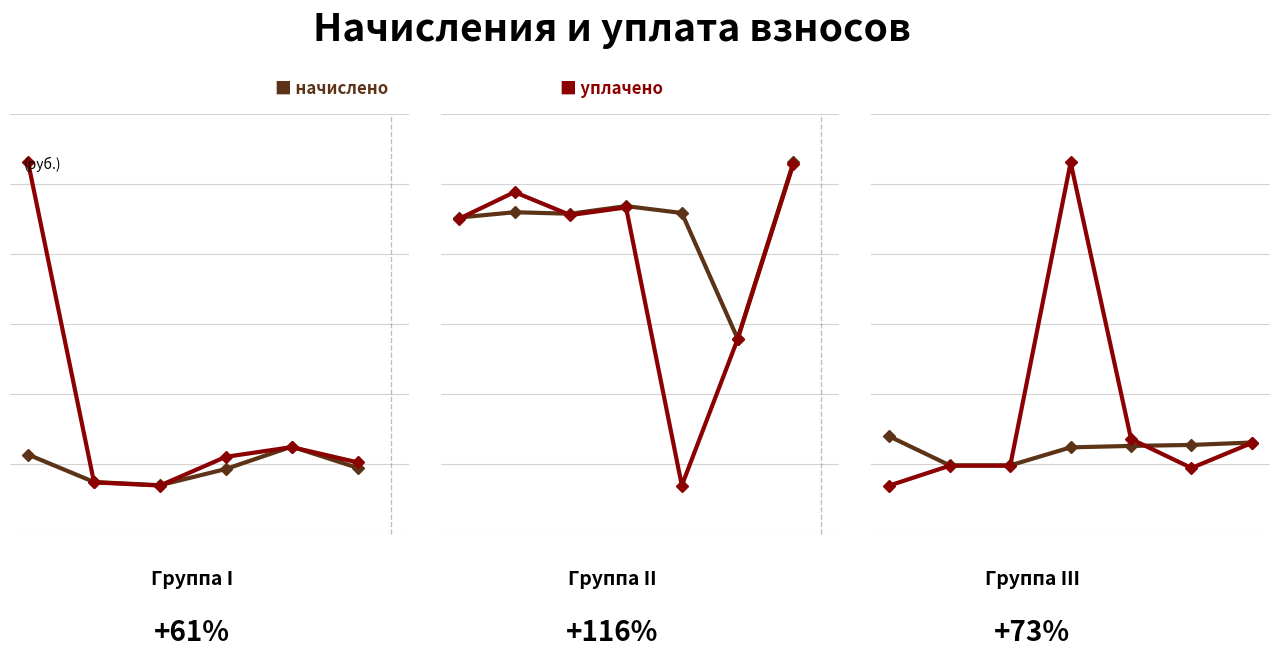

How many intersections are there between начислено and уплачено?

2